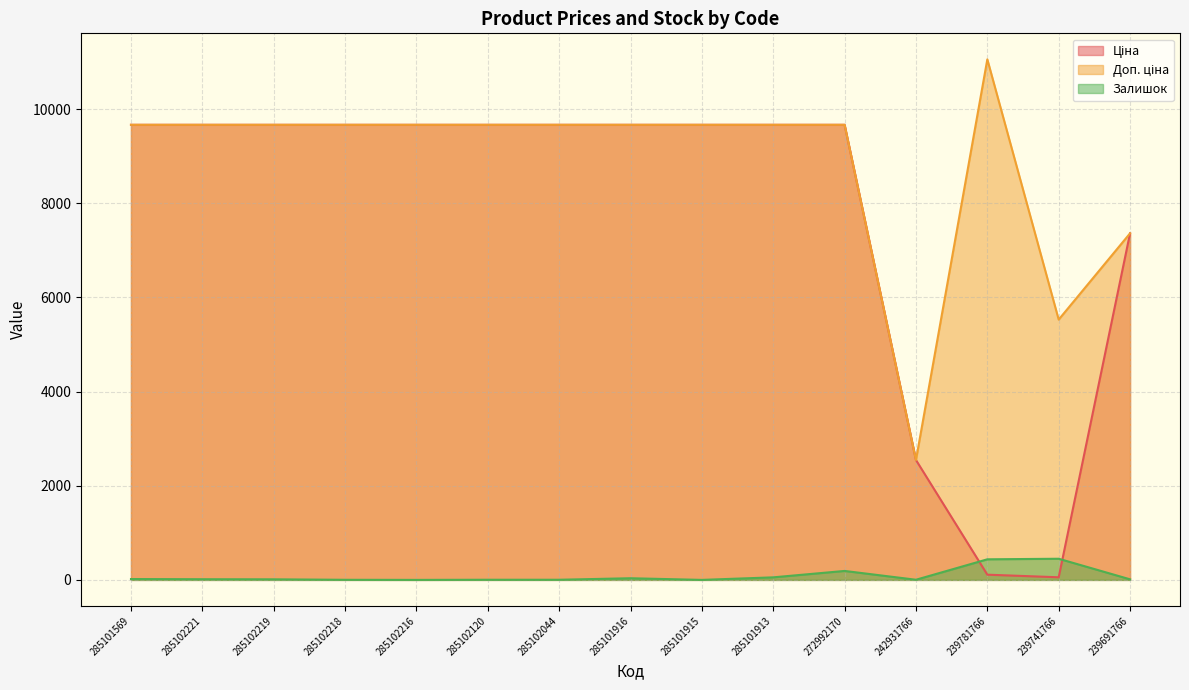

List the series in order of their peak value, highest first.

Доп. ціна, Ціна, Залишок